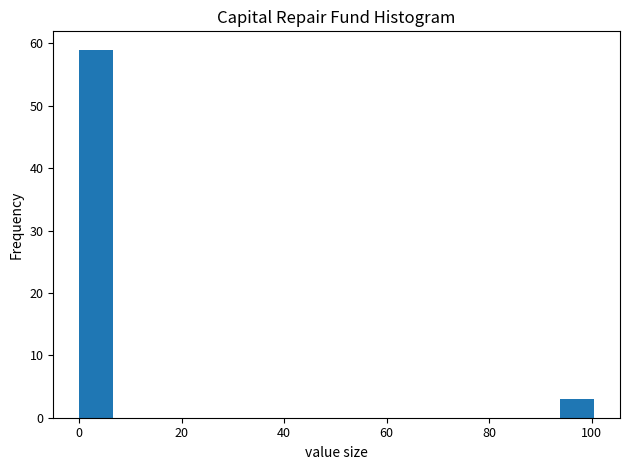

Around what value on the x-axis is the tallest bar? Give the approximate position of its centre, as read against the axis.

4